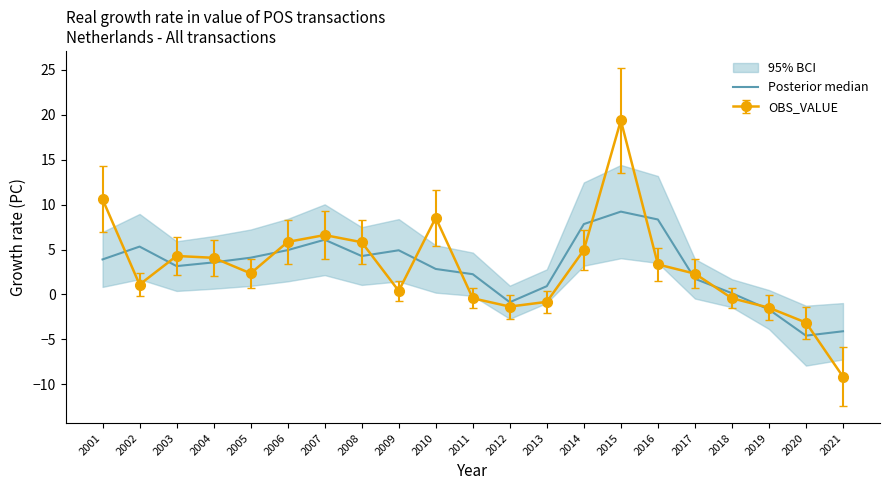

What is the average value?

3.0